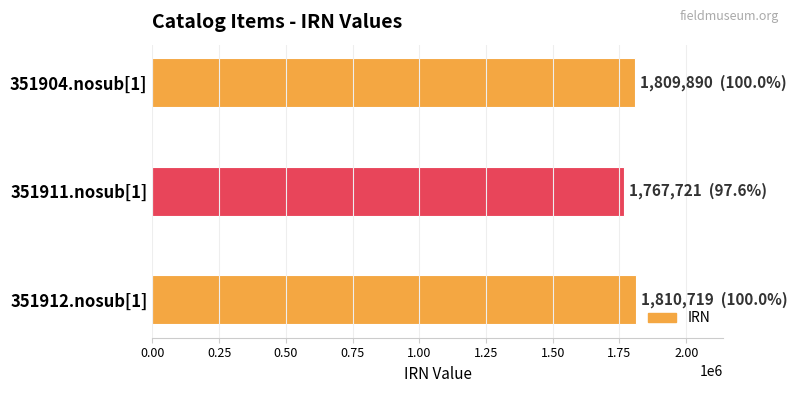

What is the change in value from 351911.nosub[1] to 351912.nosub[1]?

+42998